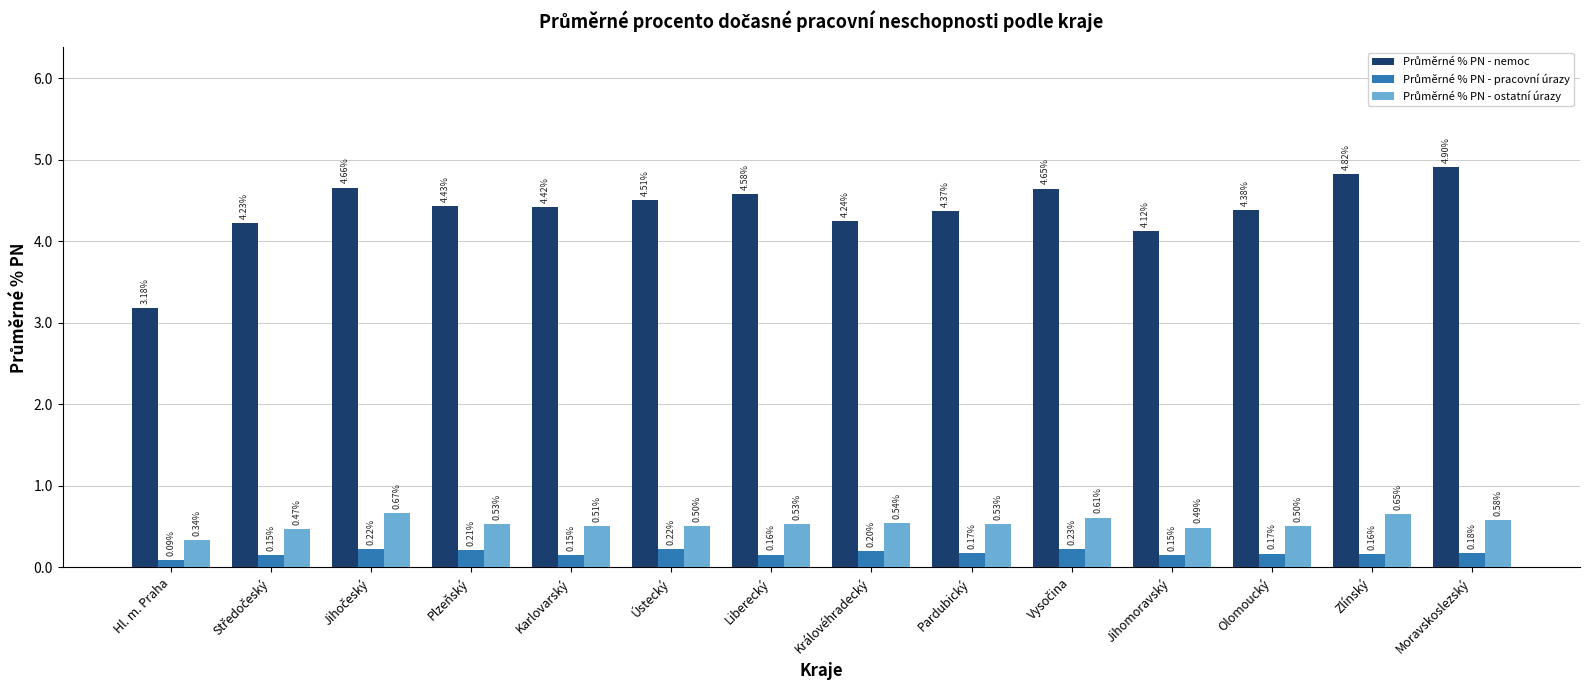

What position from the right is Karlovarský?

10